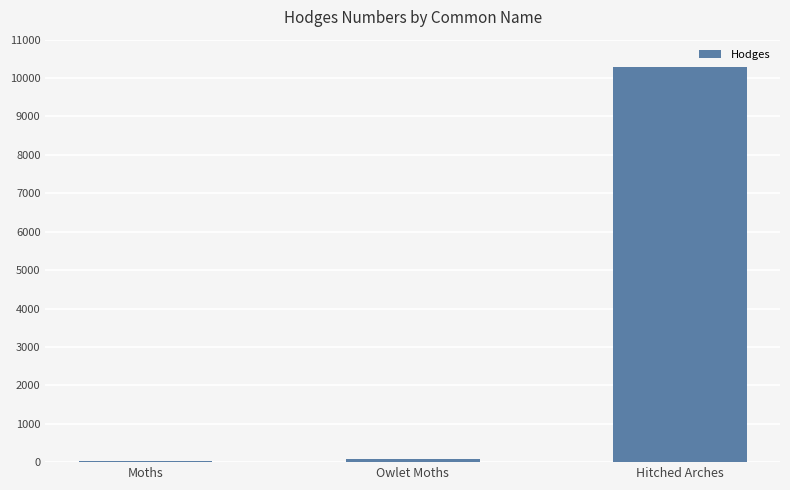

What is the ratio of the value at Owlet Moths to the value at Moths?

3.2